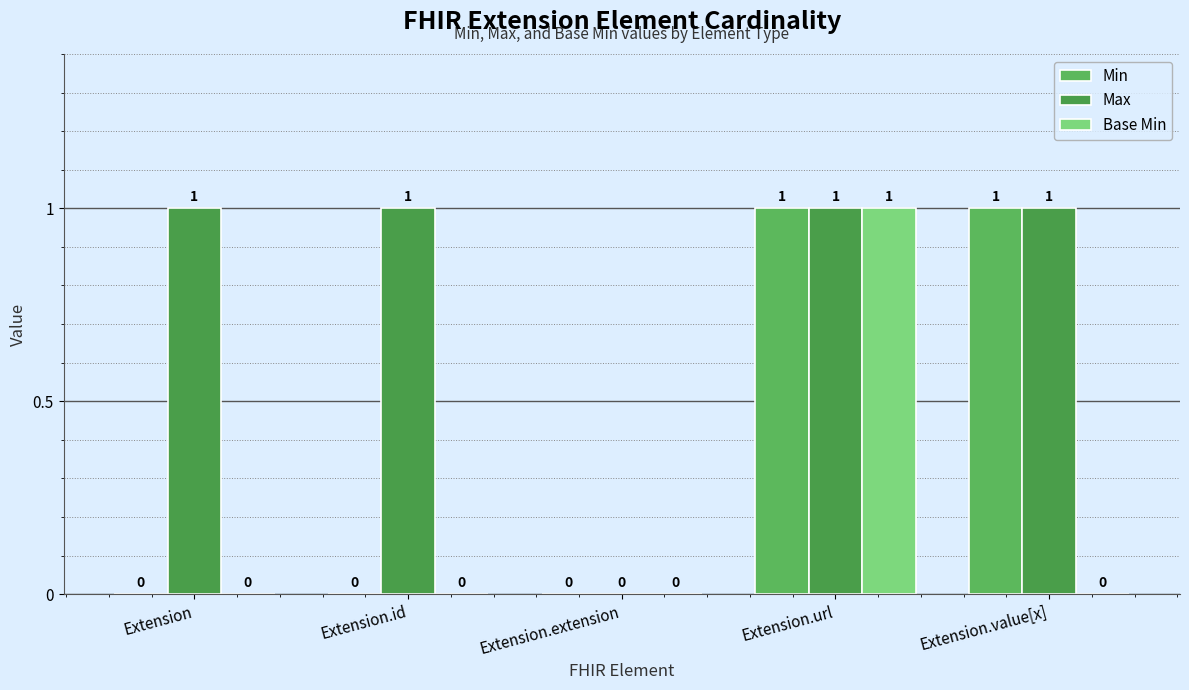

What is the approximate value of Min at Extension.value[x]?

1